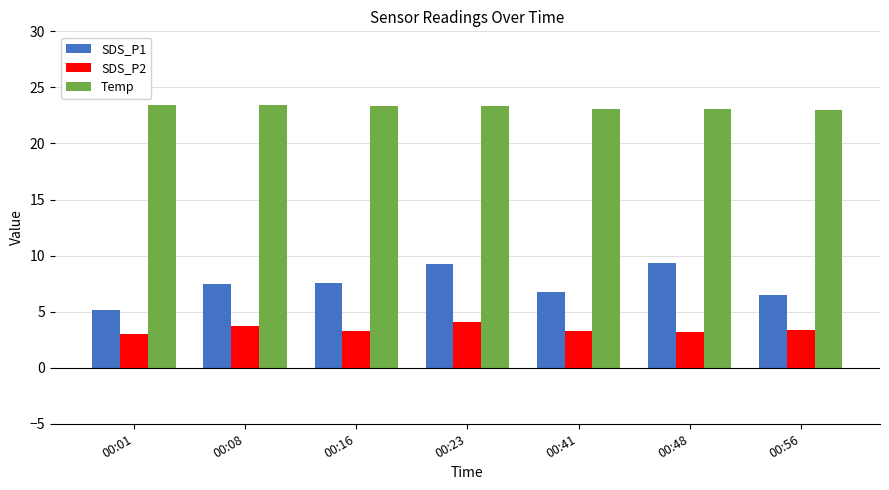

At how many categories does at least one series exceed 13?

7